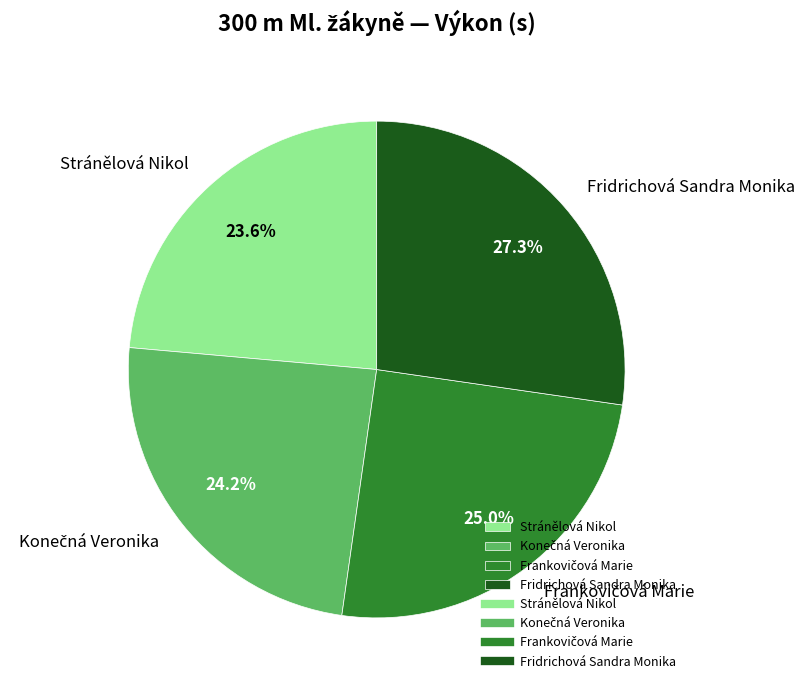

How many slices are in this pie chart?

4